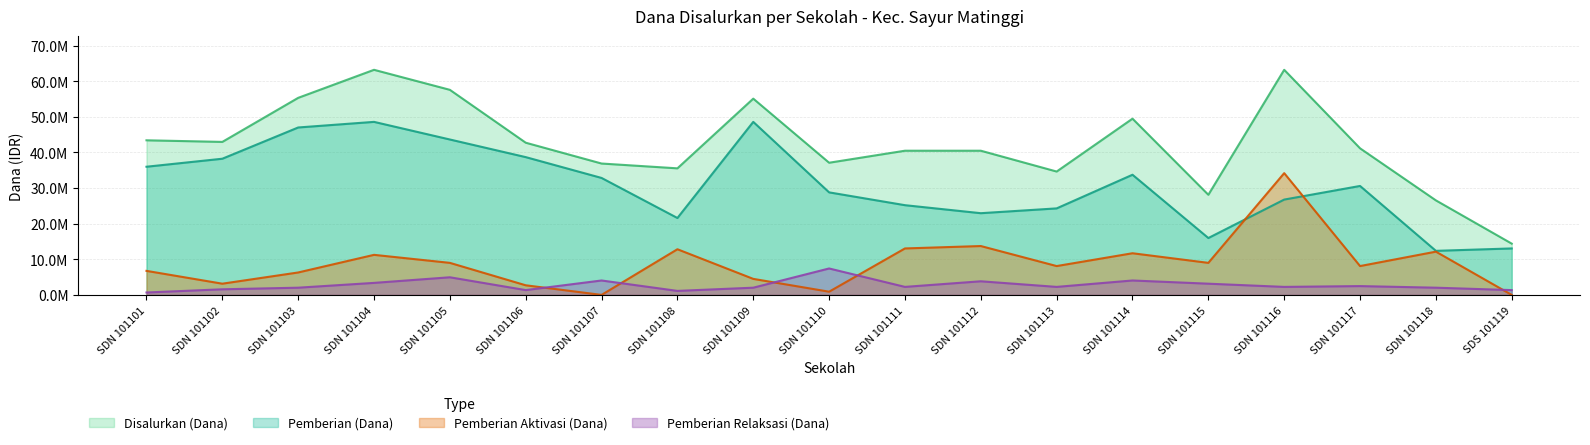

What is the label of the 5th point from the right?

SDN 101115